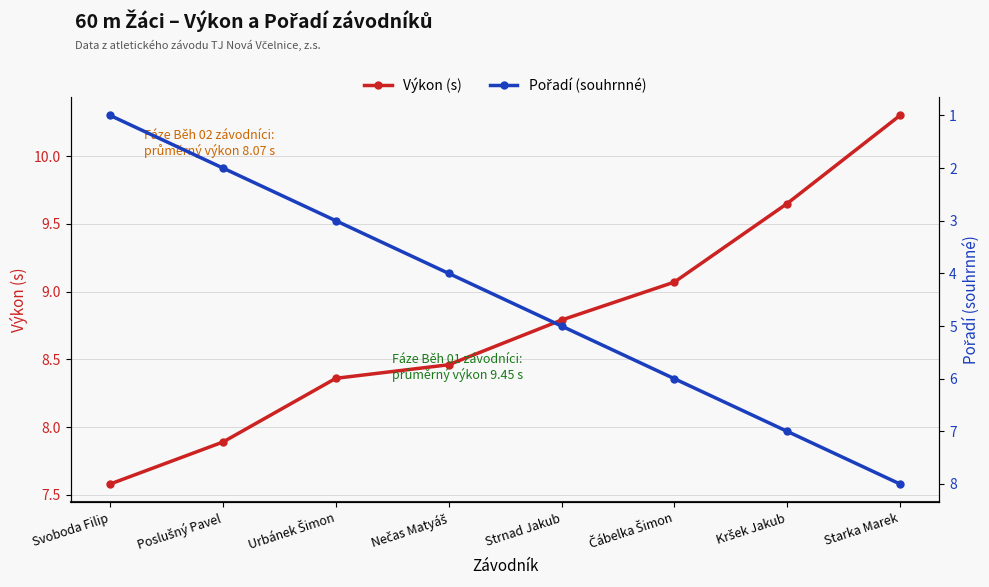

What is the approximate value of Výkon (s) at Poslušný Pavel?

7.9